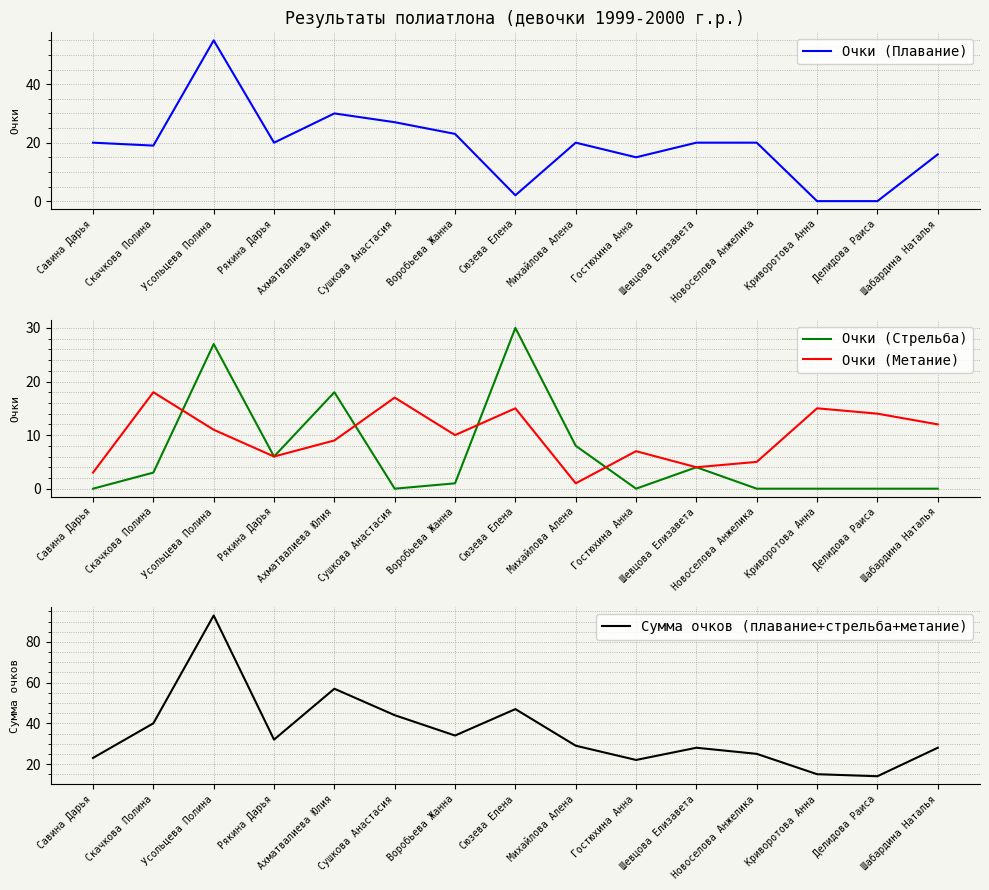

At how many categories does at least one series exceed 64?

1